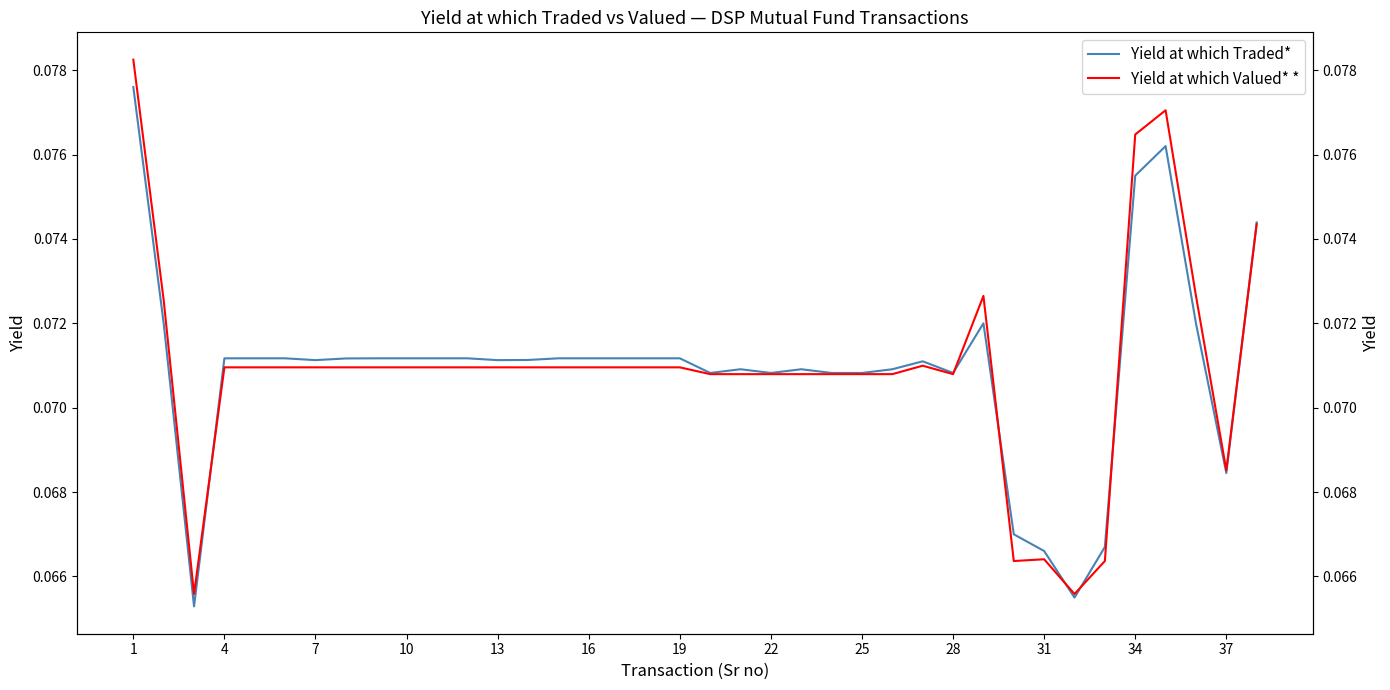

What are all the series names shown in the legend?

Yield at which Traded*, Yield at which Valued* *